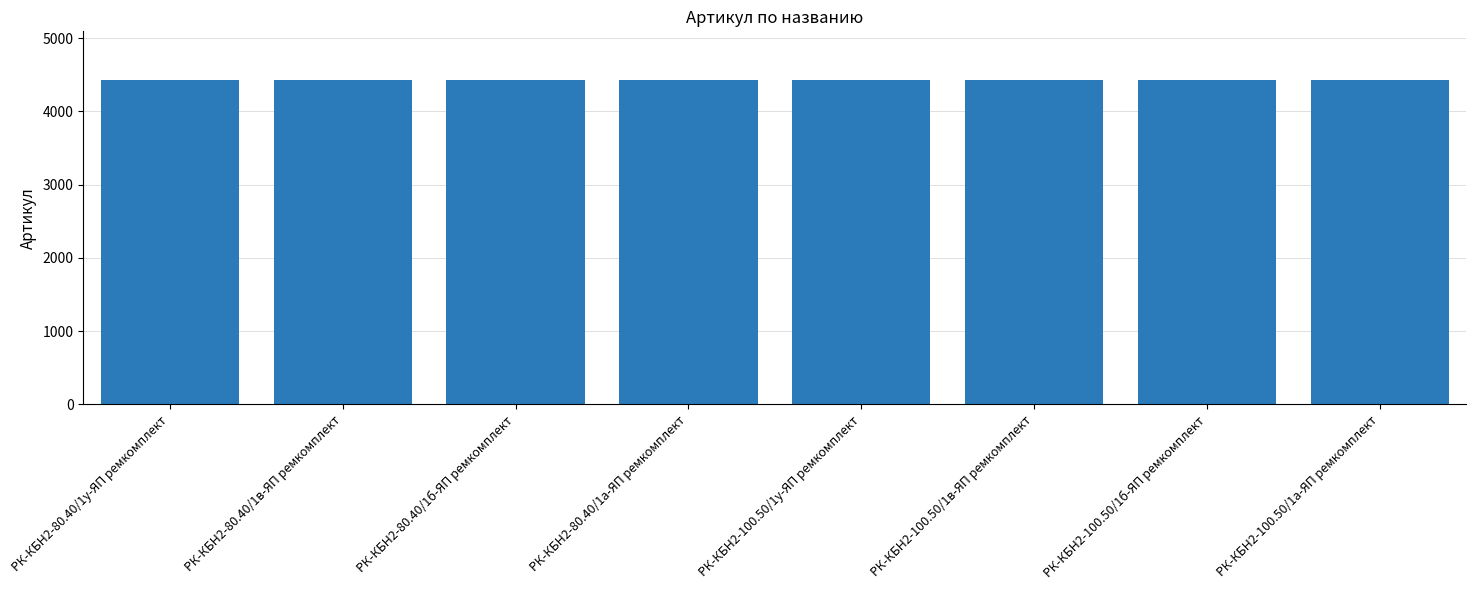

What is the maximum value shown in the chart?

4428